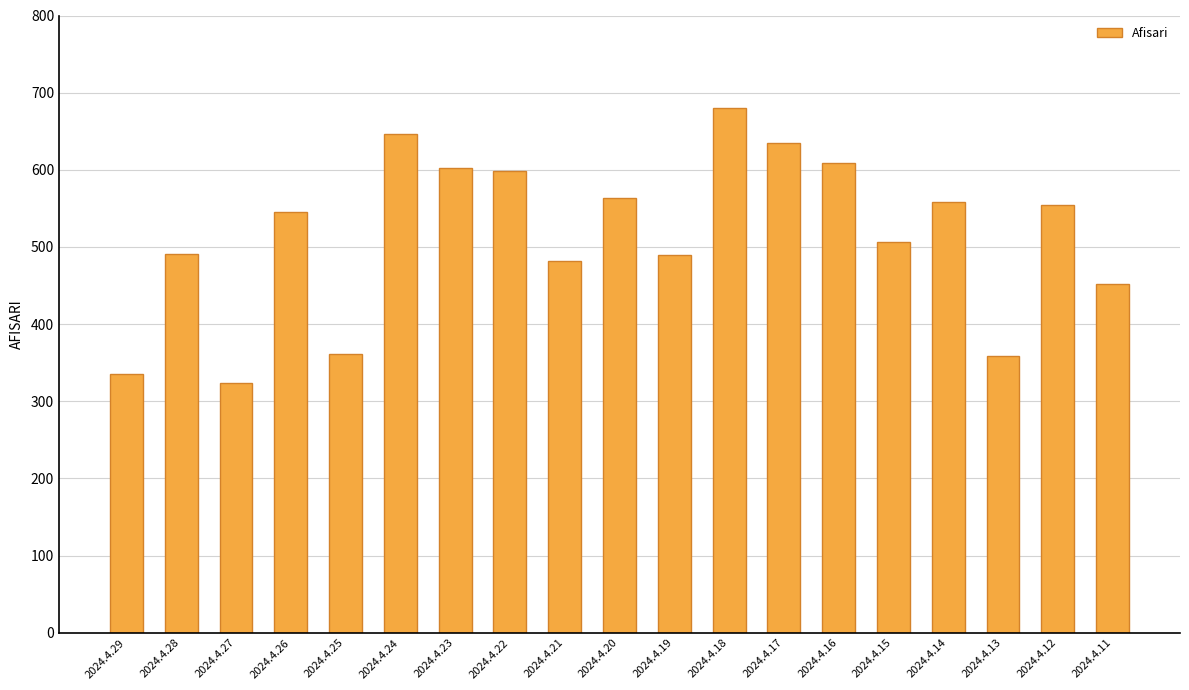

Does the chart contain any negative values?

No